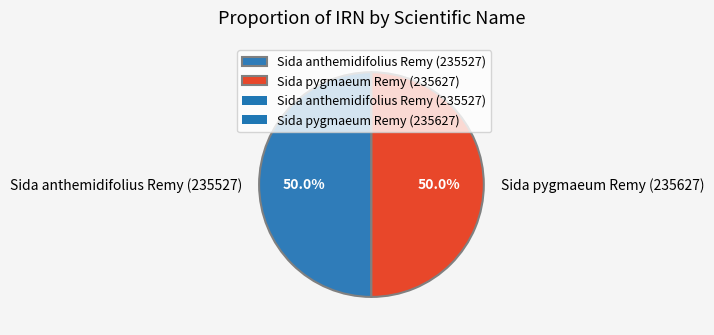

Approximately how many times larger is the value at Sida anthemidifolius Remy (235527) compared to Sida pygmaeum Remy (235627)?

1.0